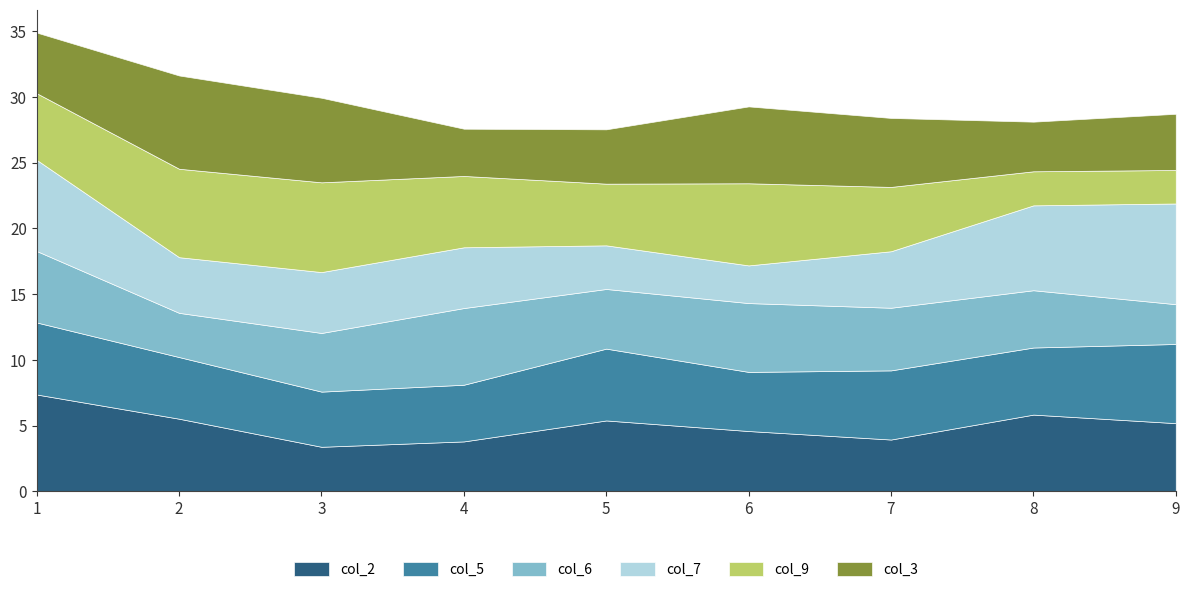

The value of col_2 at 2 is 5.5. True or false?

True